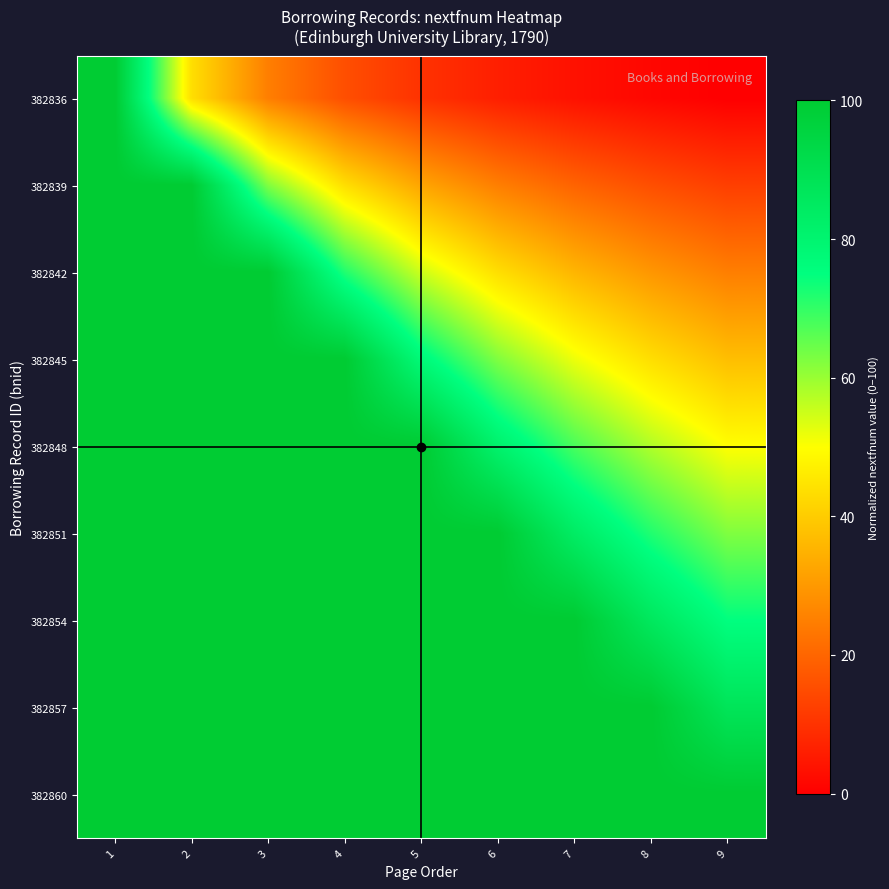

Reading left to right, list all the values displayed in this chart.

382836: 1=100.0	2=43.7	3=25.0	4=15.6	5=10.0	6=6.2	7=3.6	8=1.6	9=0.0
382839: 1=100.0	2=100.0	3=62.5	4=43.7	5=32.5	6=25.0	7=19.6	8=15.6	9=12.5
382842: 1=100.0	2=100.0	3=100.0	4=71.9	5=55.0	6=43.7	7=35.7	8=29.7	9=25.0
382845: 1=100.0	2=100.0	3=100.0	4=100.0	5=77.5	6=62.5	7=51.8	8=43.7	9=37.5
382848: 1=100.0	2=100.0	3=100.0	4=100.0	5=100.0	6=81.2	7=67.9	8=57.8	9=50.0
382851: 1=100.0	2=100.0	3=100.0	4=100.0	5=100.0	6=100.0	7=83.9	8=71.9	9=62.5
382854: 1=100.0	2=100.0	3=100.0	4=100.0	5=100.0	6=100.0	7=100.0	8=85.9	9=75.0
382857: 1=100.0	2=100.0	3=100.0	4=100.0	5=100.0	6=100.0	7=100.0	8=100.0	9=87.5
382860: 1=100.0	2=100.0	3=100.0	4=100.0	5=100.0	6=100.0	7=100.0	8=100.0	9=100.0